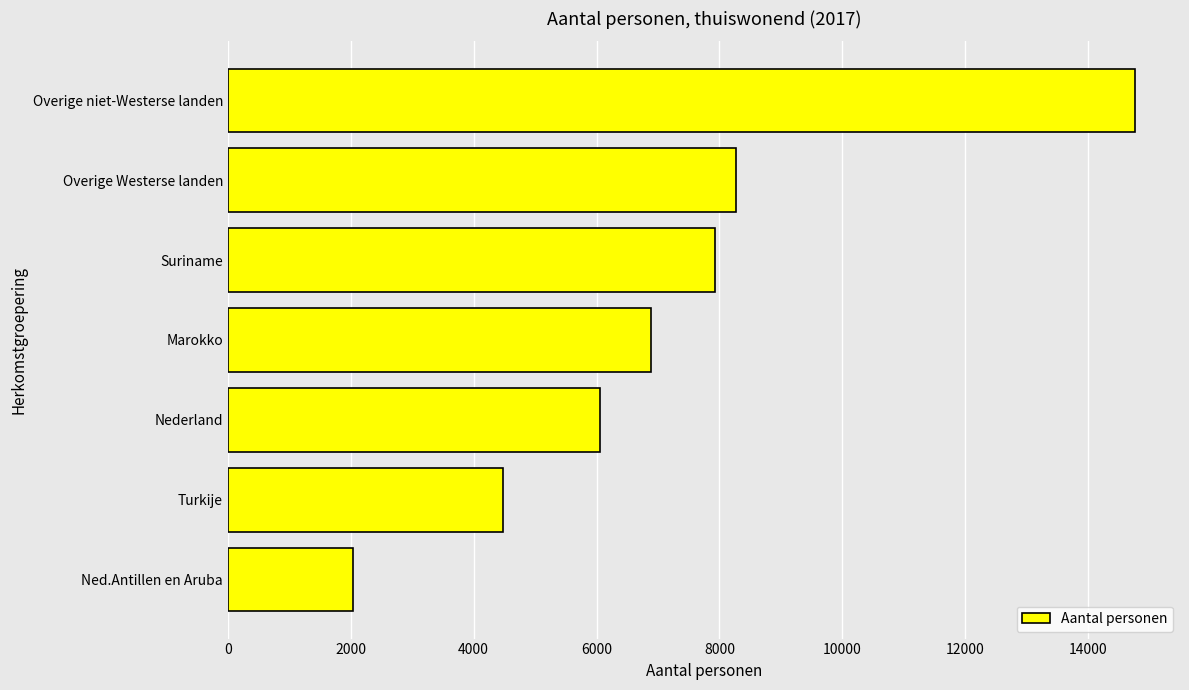

What is the greatest value displayed?

14760